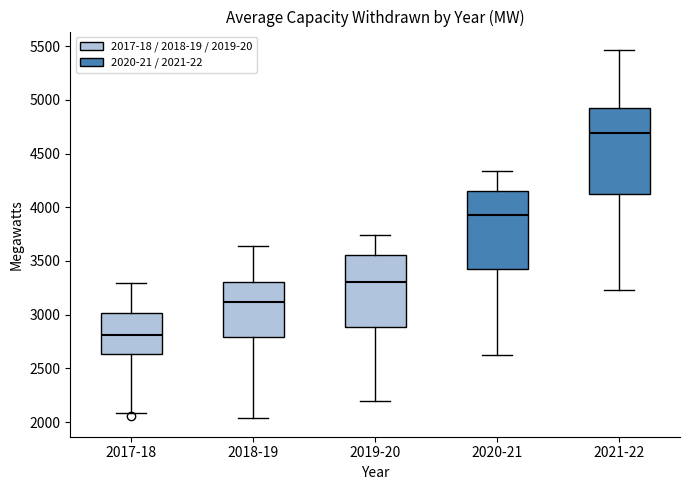

Which box has the lowest median line?

2017-18